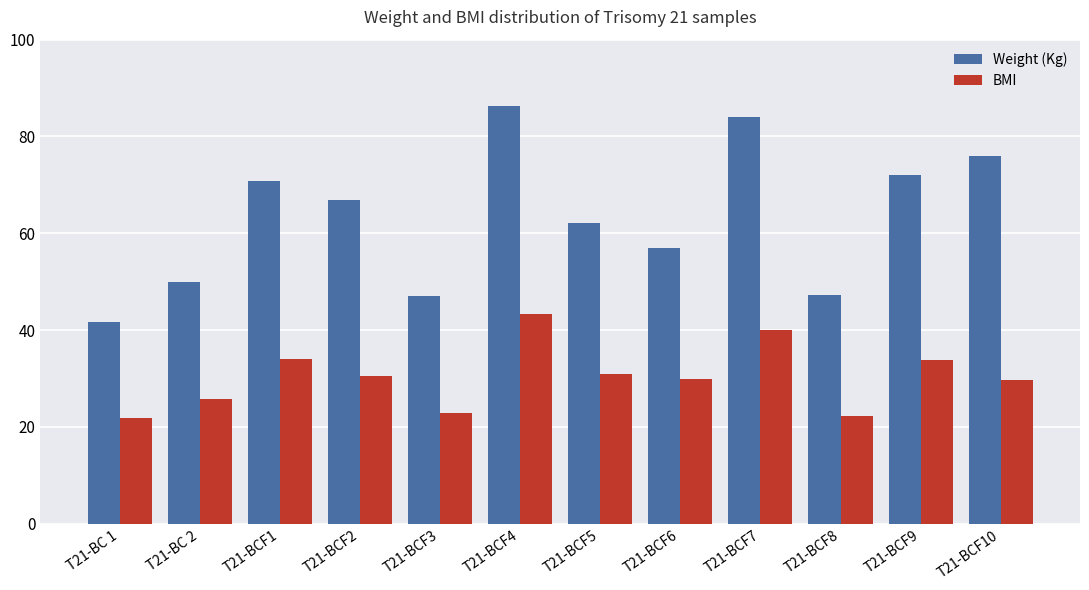

What position from the right is T21-BCF2?

9